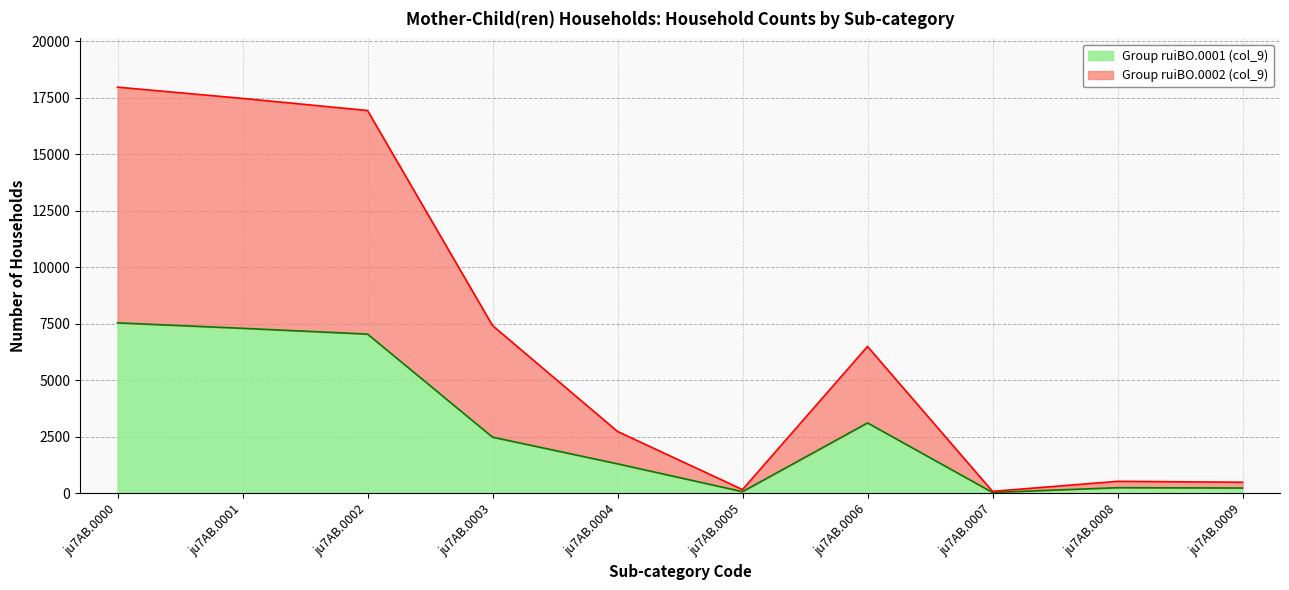

The Group ruiBO.0002 (col_9) series shows 39 at ju7AB.0005. True or false?

False